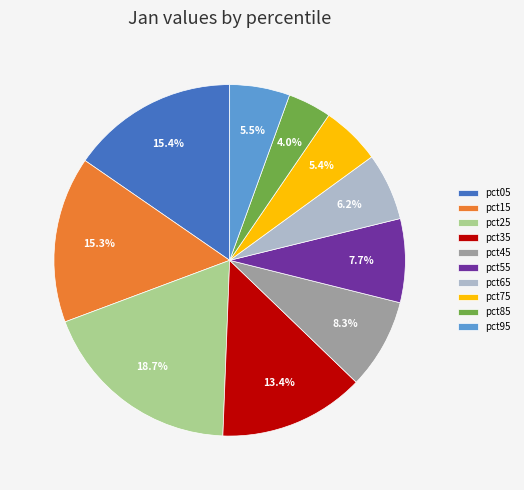

True or false: pct25 accounts for 19% of the total.

True